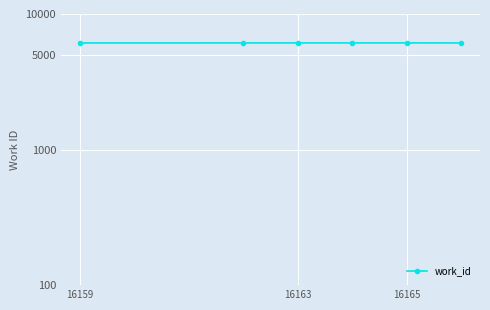

Count the values in the range 6117 to 6121.

4